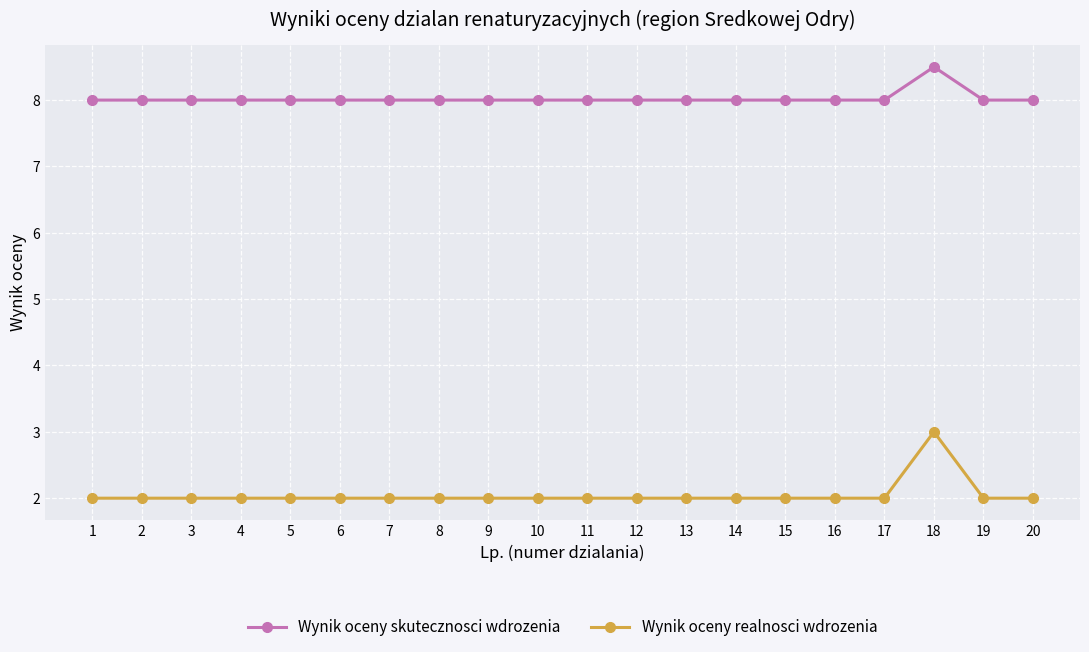

What is the minimum value shown in the chart?

2.0